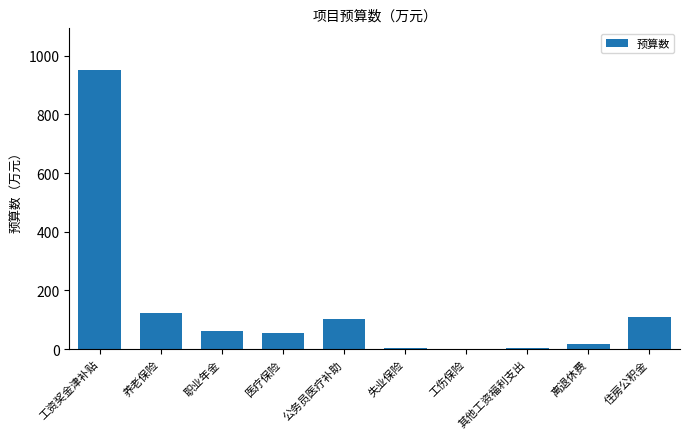

What is the maximum value shown in the chart?

950.6